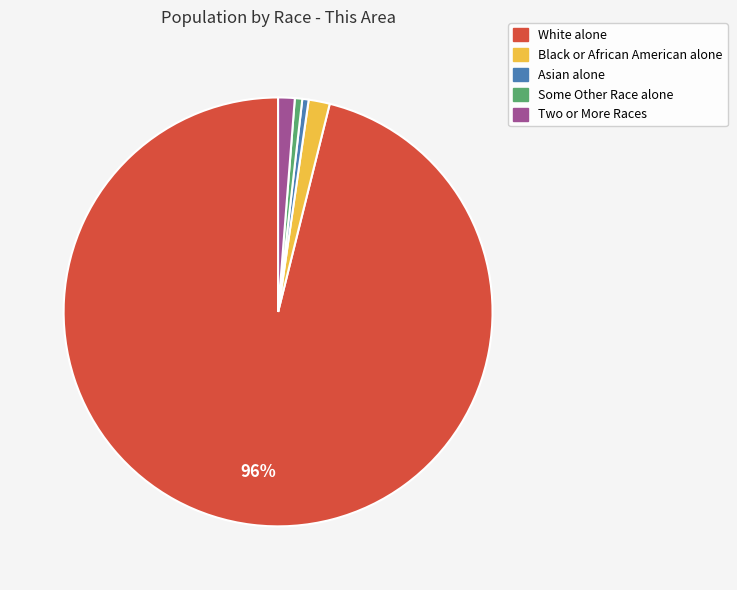

Which has a higher value, Two or More Races or White alone?

White alone